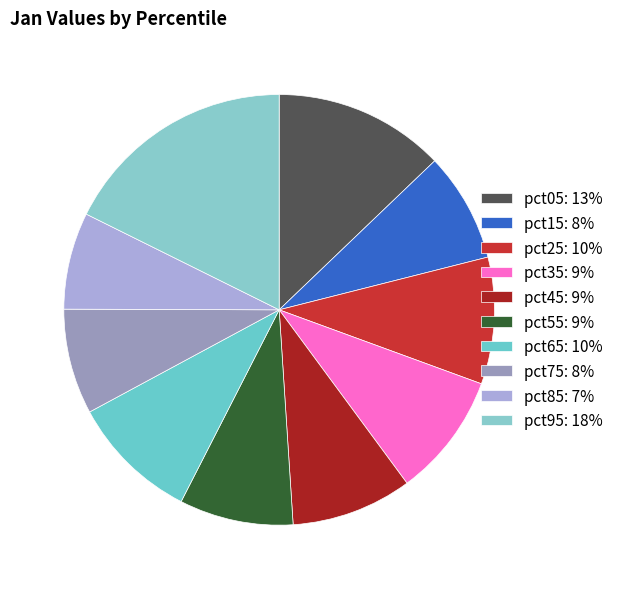

To the nearest percent, what portion does pct55 represent?

9%